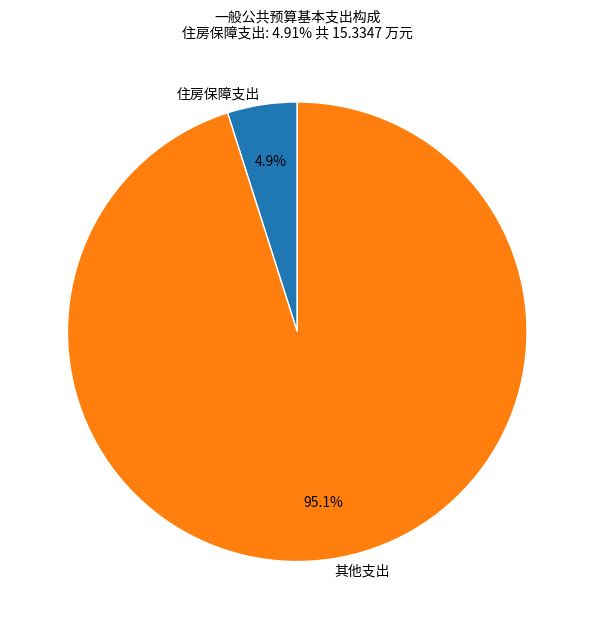

What is the ratio of the value at 其他支出 to the value at 住房保障支出?

19.4